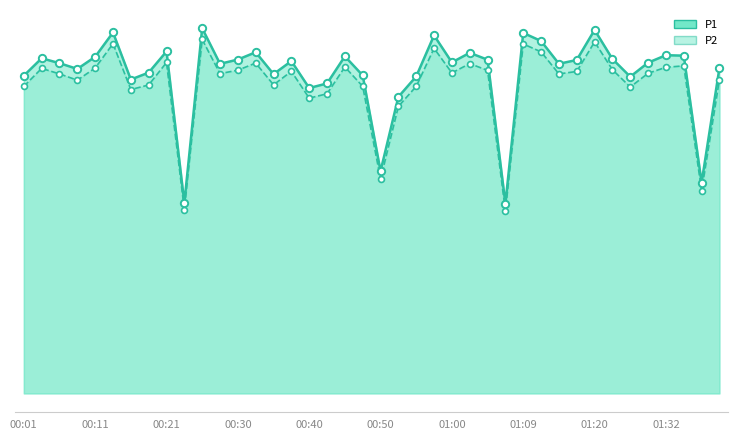

What is the total value across all series at 10?

128.1